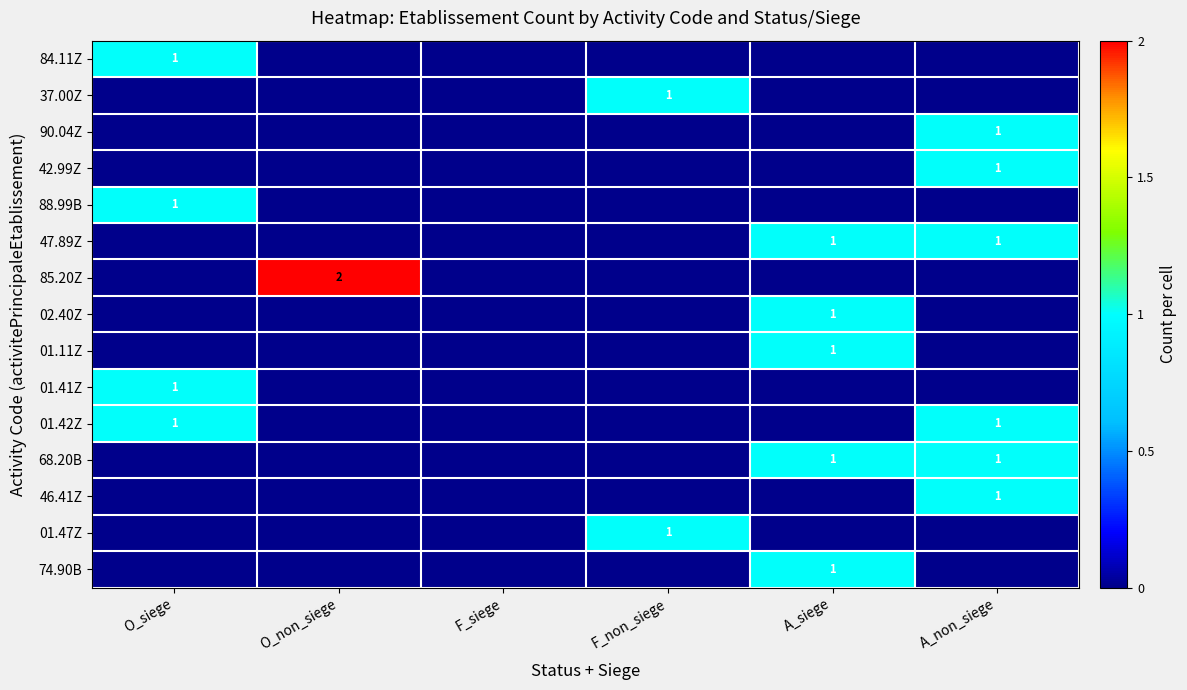

How many positive values does the 01.47Z series have?

1